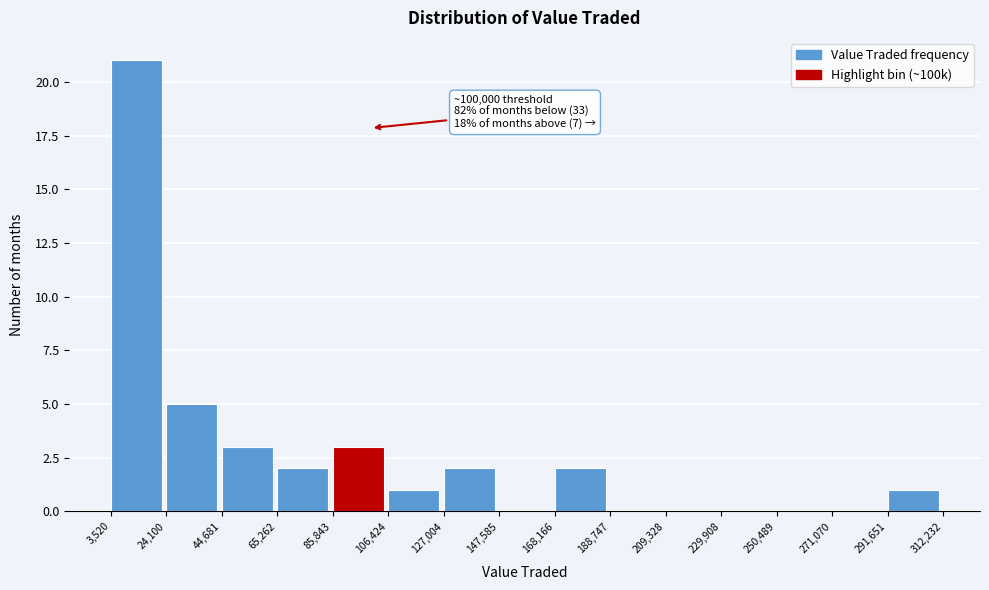

Which range on the x-axis has the tallest bar?

3,520 to 24,100